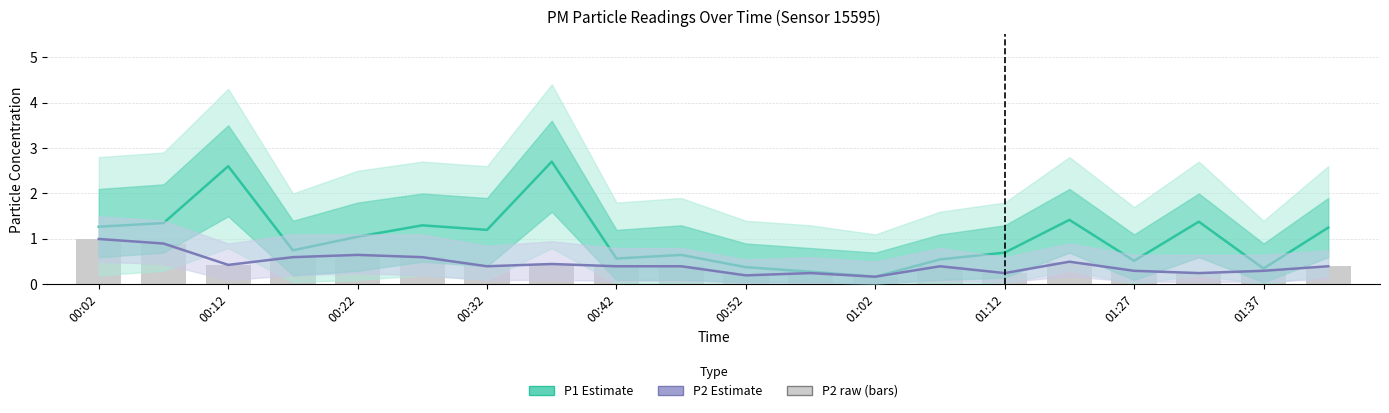

What is the sum of all P2 (raw) values?

8.8